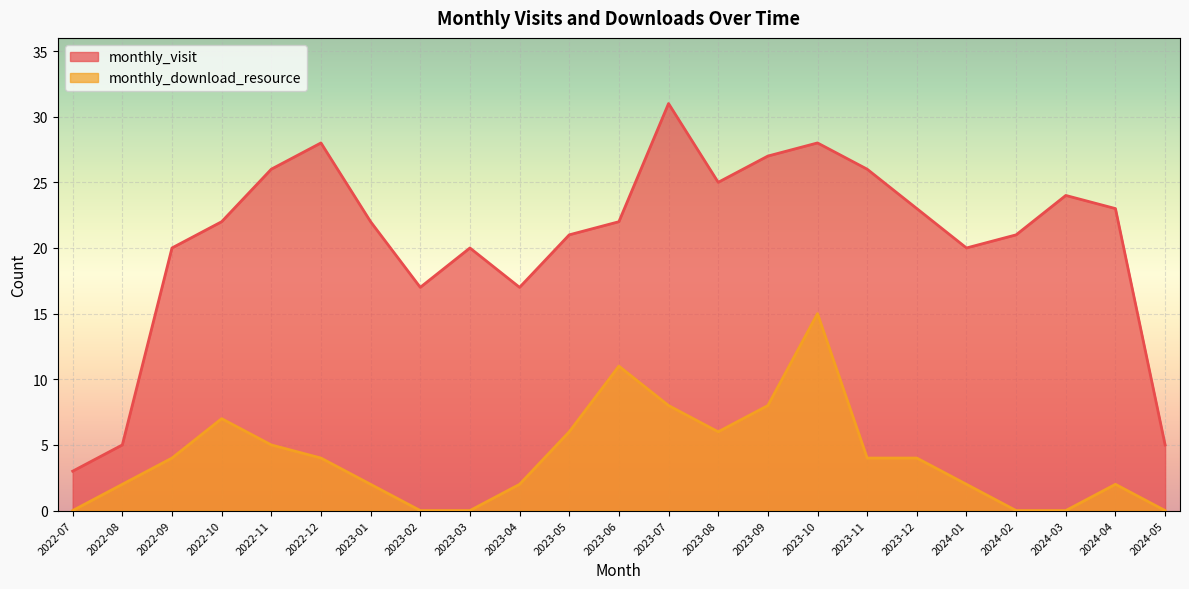

At which category is the sum across all series the highest?

2023-10